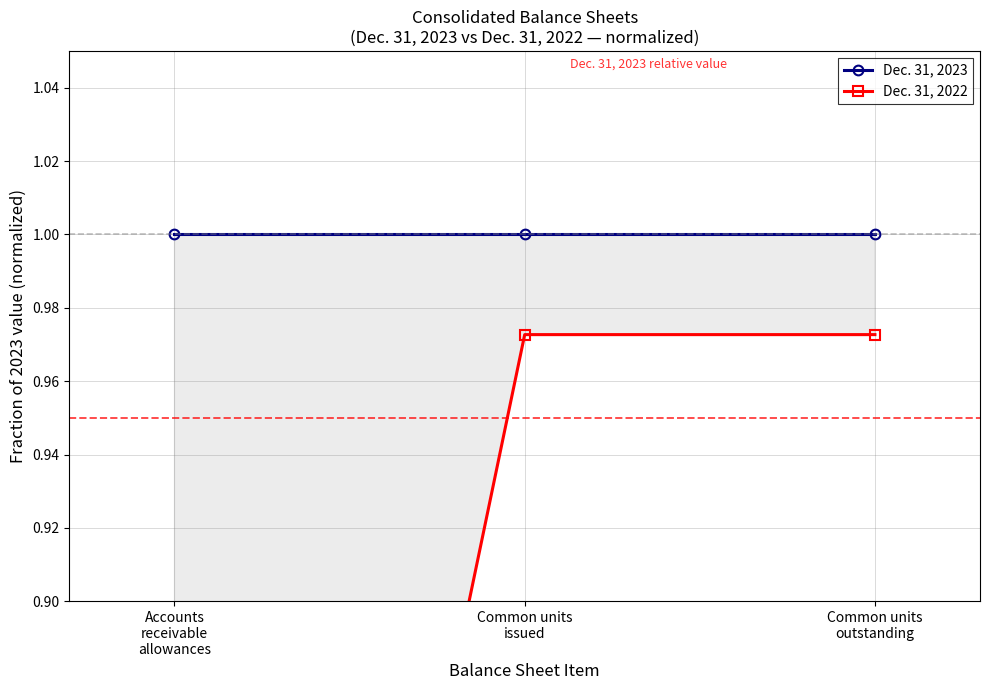

What is the label of the 2nd point from the left?

Common units
issued